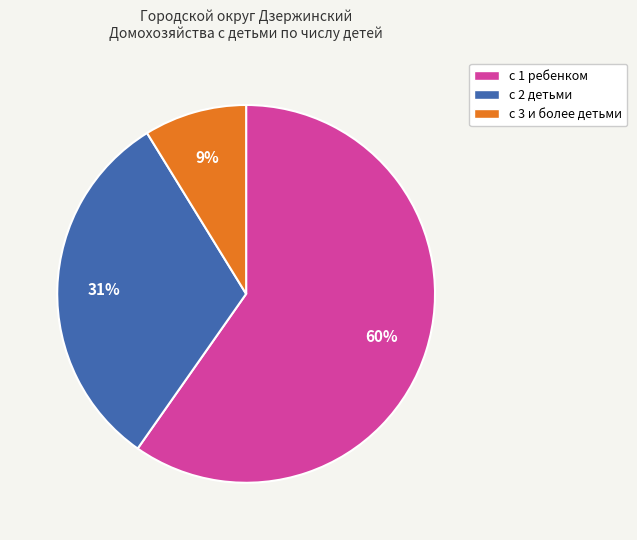

What is the largest slice in the pie chart?

с 1 ребенком